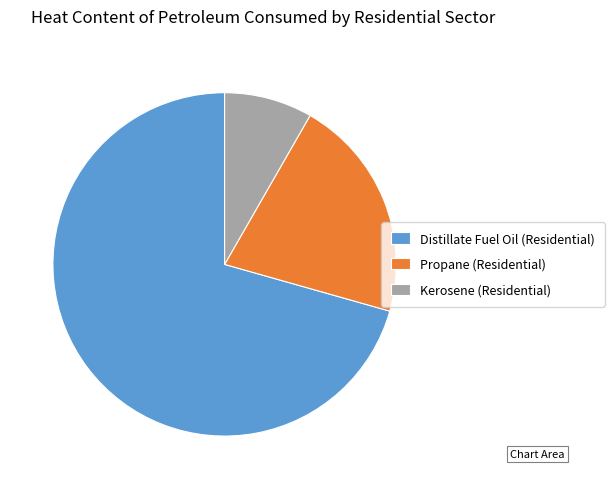

What is the ratio of the value at Propane (Residential) to the value at Kerosene (Residential)?

2.5